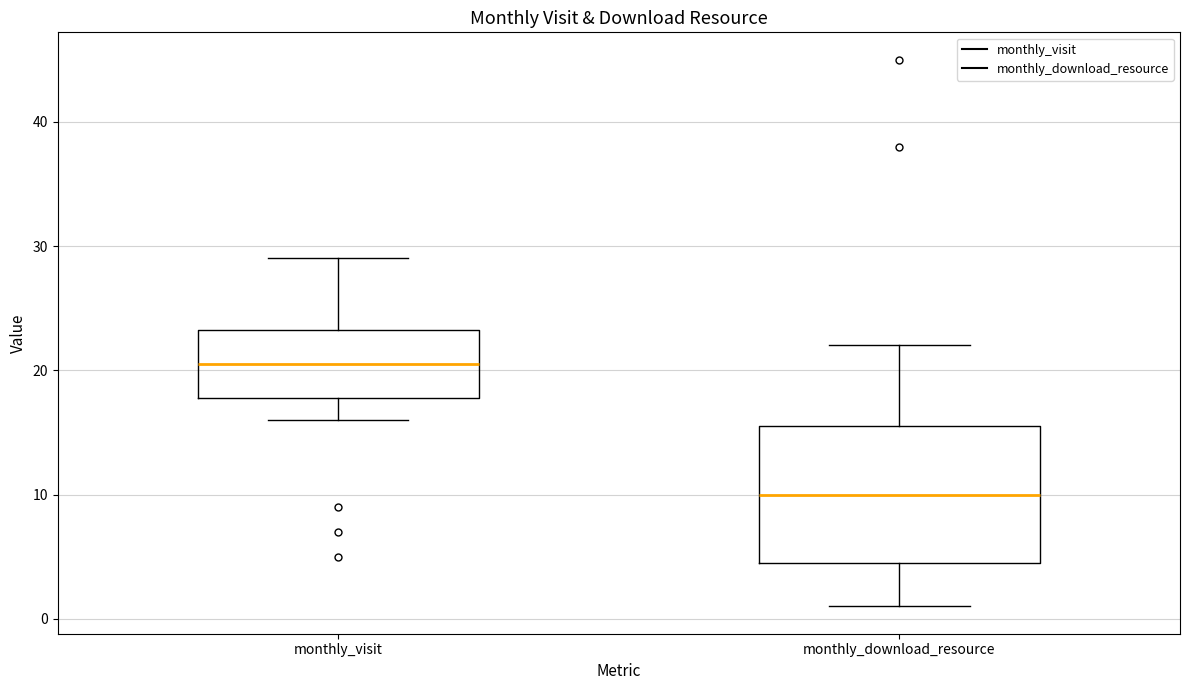

Reading left to right, read every box against the y-axis: the position of its median line, the range the box covers, and the ends of its whiskers. The values are not printed on the chart, so give them approximately, as read against the axis.

monthly_visit: median 21, box 18 to 23, whiskers 16 to 29
monthly_download_resource: median 10, box 5 to 16, whiskers 1 to 22